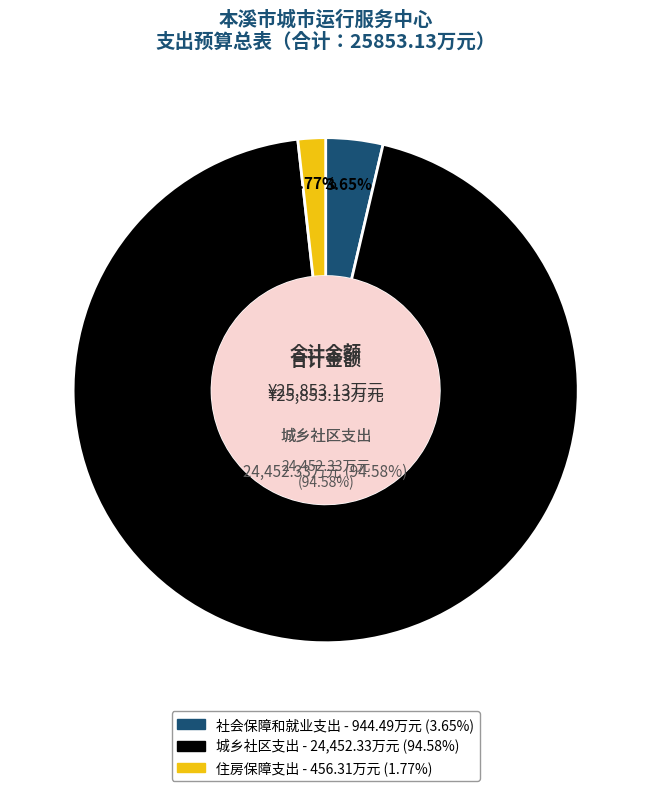

Between 城乡社区支出 and 住房保障支出, which is larger?

城乡社区支出